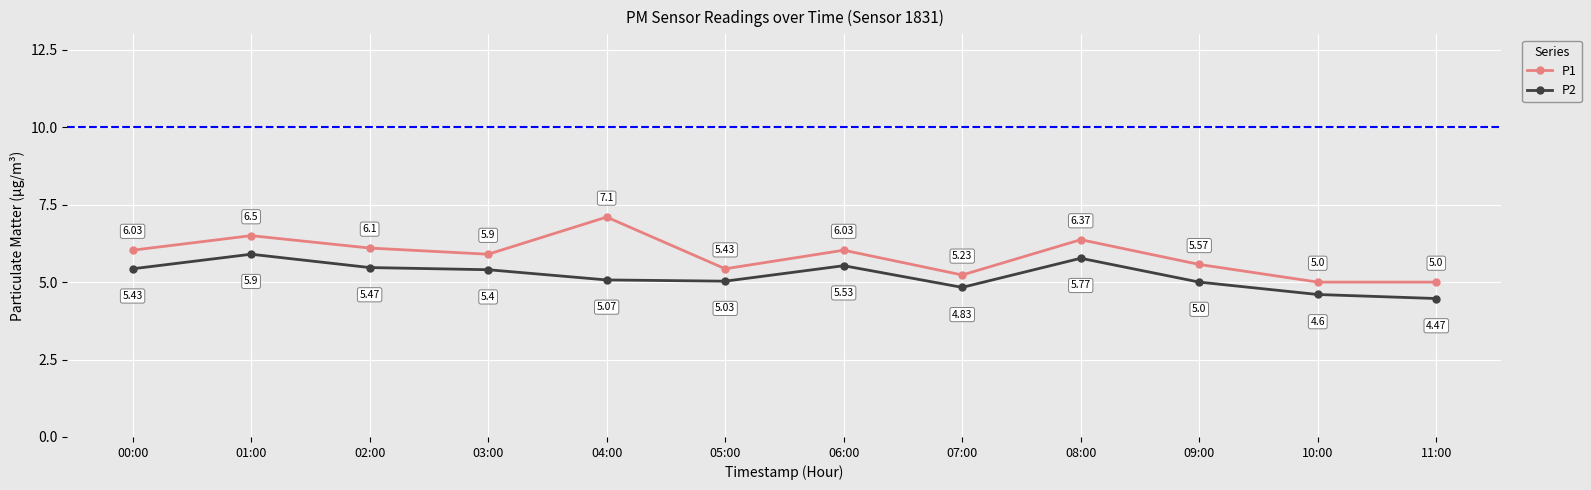

Which series has the widest spread of values?

P1